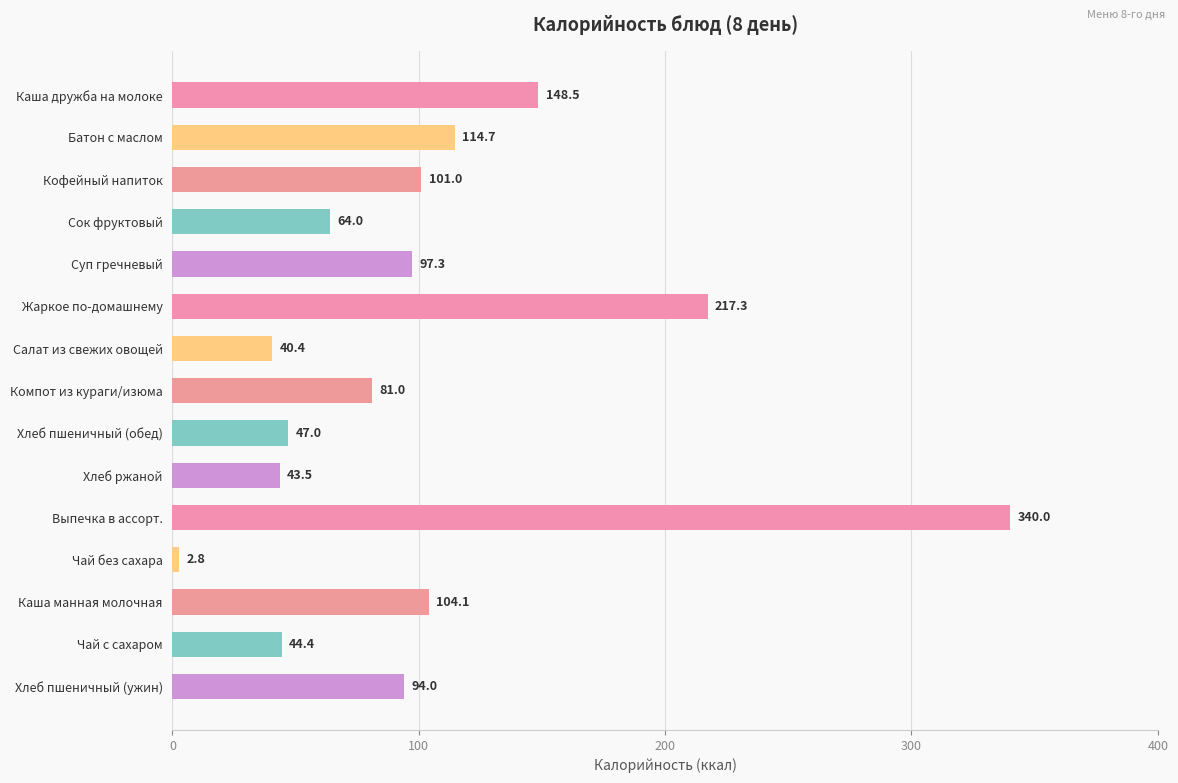

How many distinct data groups are displayed?

1